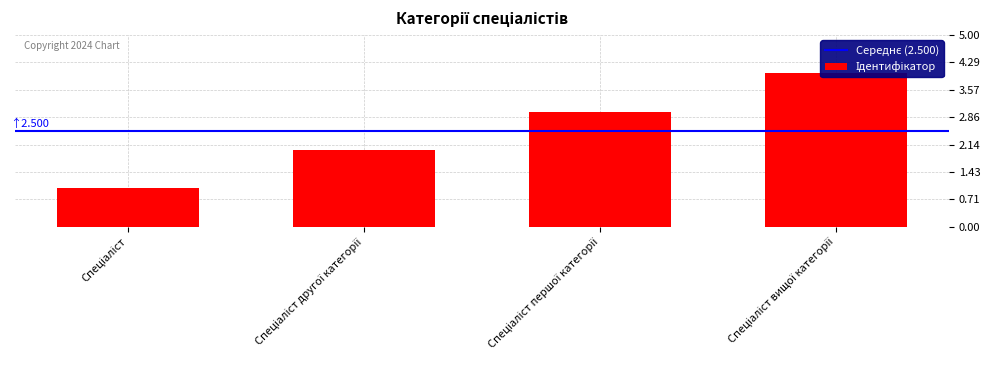

Reading left to right, list all the values displayed in this chart.

Спеціаліст=1	Спеціаліст другої категорії=2	Спеціаліст першої категорії=3	Спеціаліст вищої категорії=4